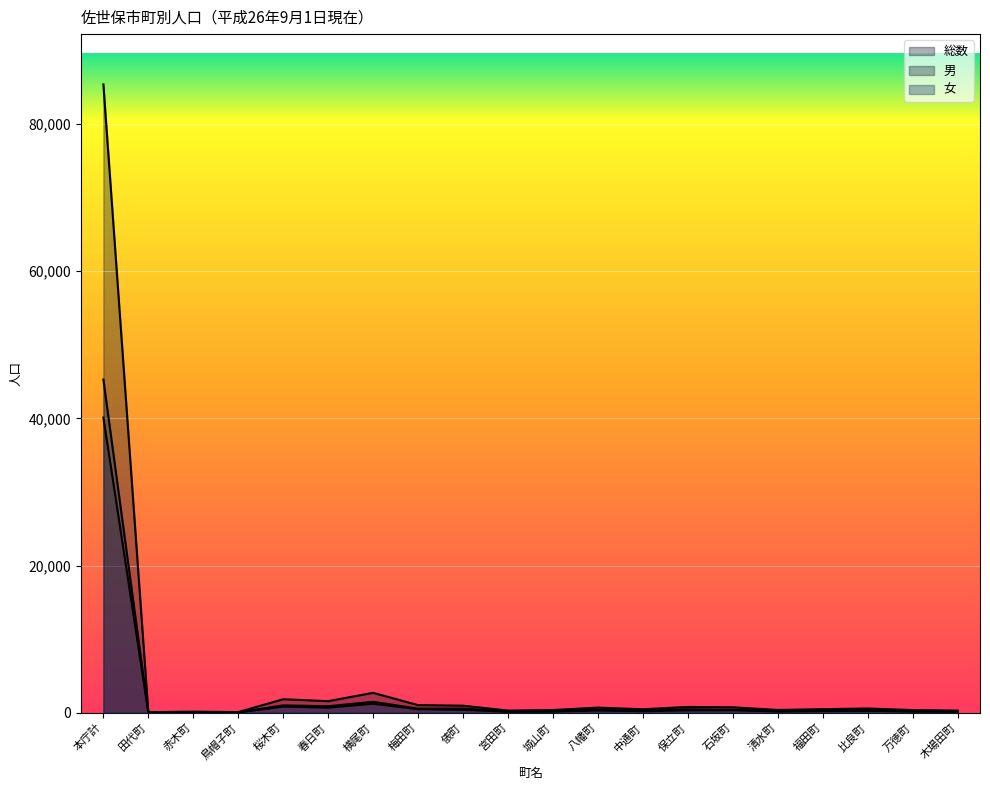

At which label does 女 reach its minimum?

田代町